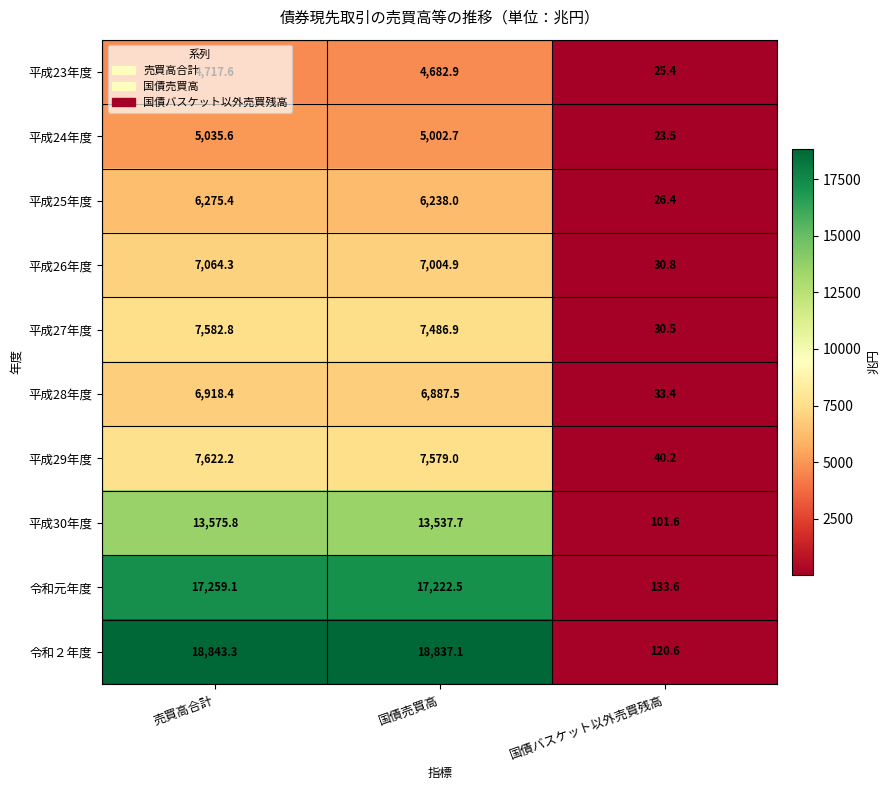

The value of 平成26年度 at 国債売買高 is 7004.9. True or false?

True